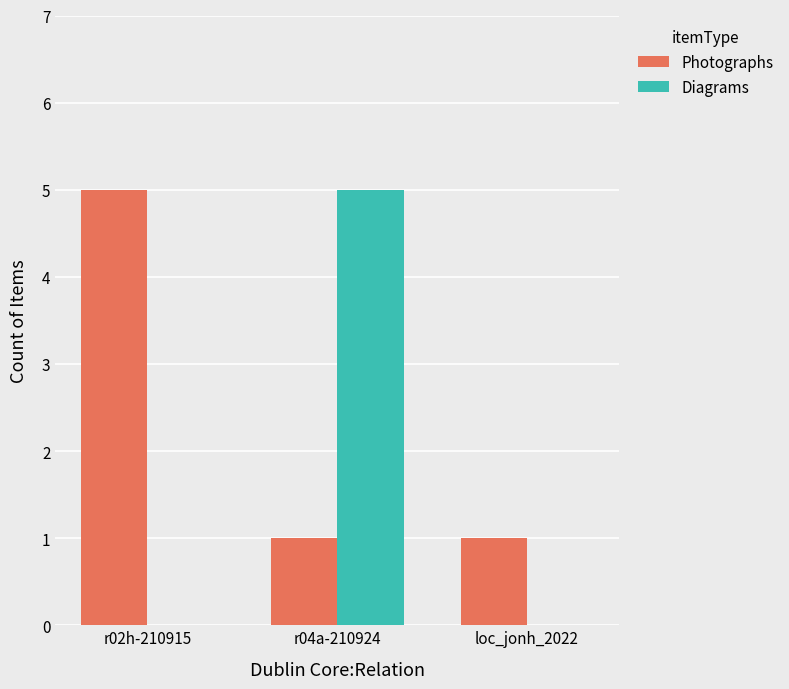

What is the maximum value shown in the chart?

5